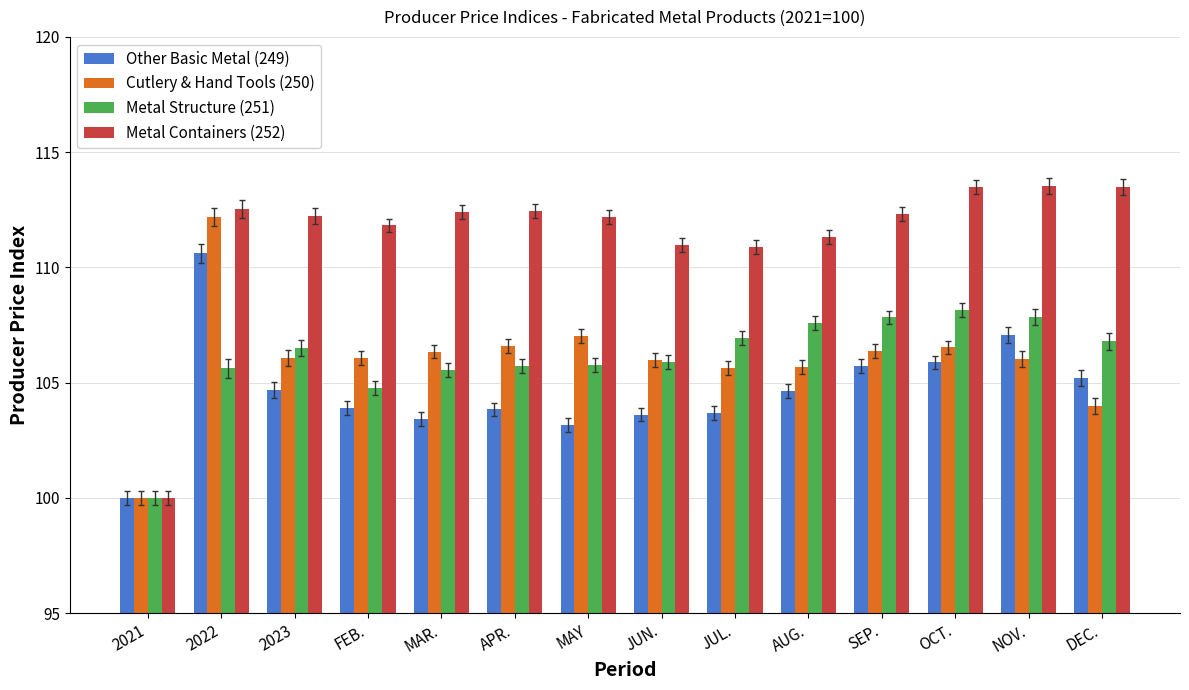

What is the maximum value shown in the chart?

113.5